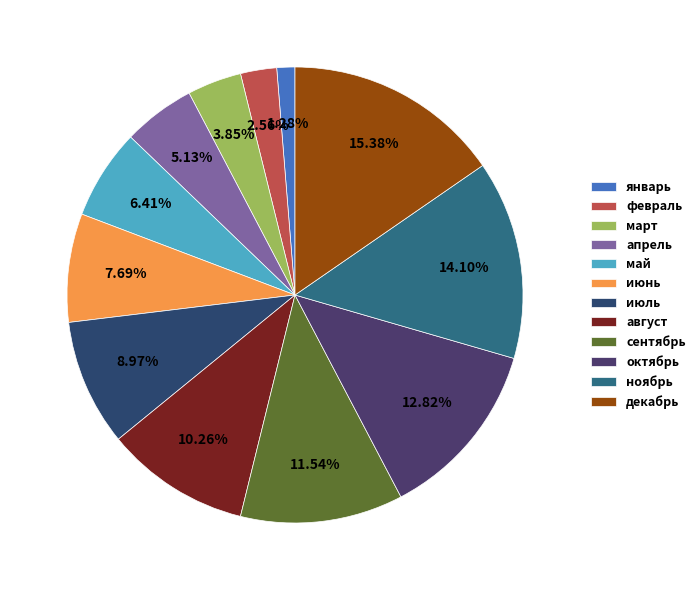

Count the number of slices in the pie.

12